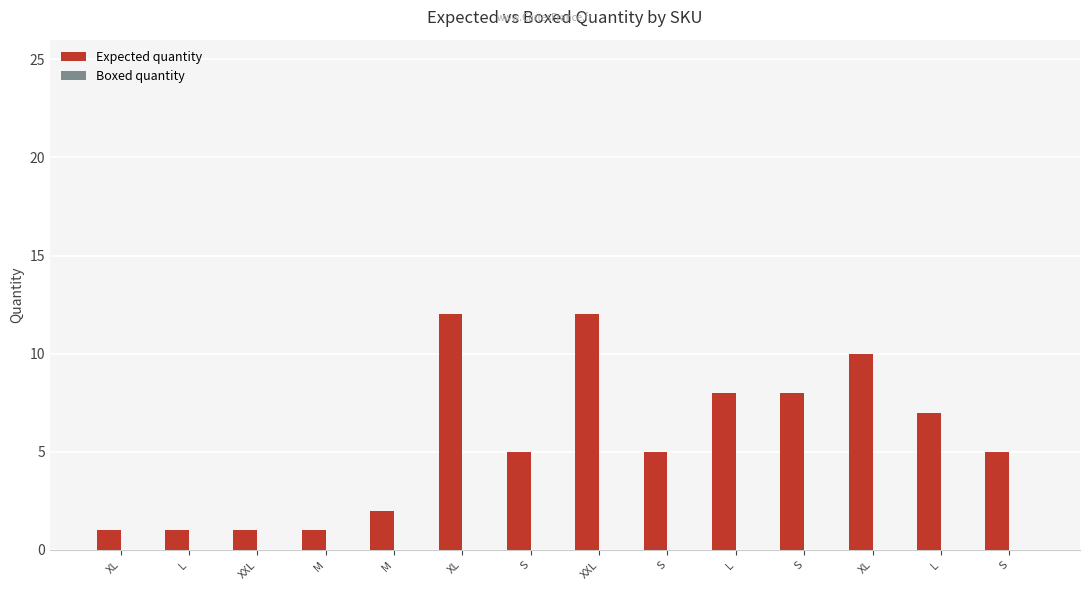

How many distinct data groups are displayed?

1